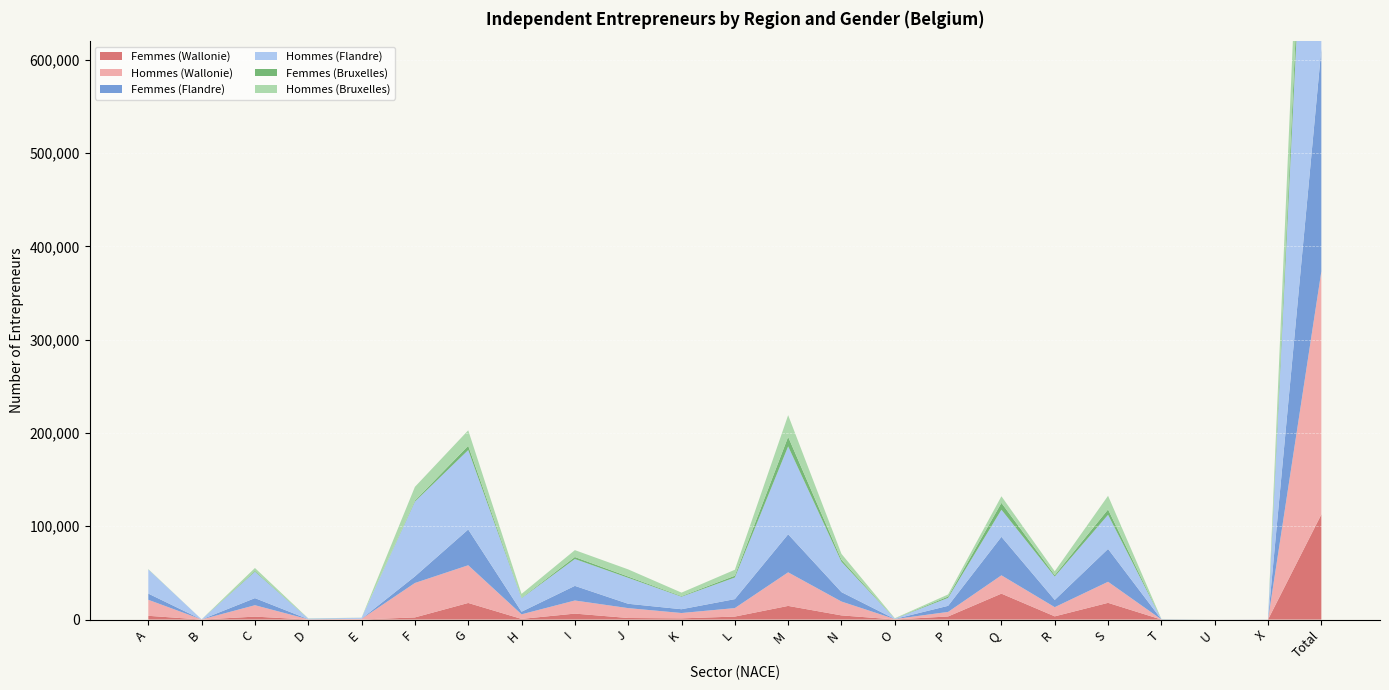

Reading left to right, transcribe all the data shown in this chart.

Femmes (Wallonie): A=4046	B=26	C=3179	D=49	E=96	F=2313	G=17816	H=721	I=6404	J=1703	K=1300	L=3218	M=14658	N=4485	O=105	P=3338	Q=27805	R=3468	S=17943	T=30	U=0	X=25	Total=112728
Hommes (Wallonie): A=17170	B=126	C=12219	D=268	E=666	F=36909	G=40413	H=4911	I=14060	J=10582	K=5741	L=9094	M=35993	N=14865	O=449	P=4875	Q=19648	R=9841	S=22589	T=108	U=0	X=23	Total=260550
Femmes (Flandre): A=6641	B=13	C=7587	D=112	E=199	F=7063	G=38336	H=2805	I=15665	J=4646	K=4058	L=9602	M=40768	N=10082	O=102	P=6519	Q=41270	R=7766	S=35204	T=95	U=2	X=47	Total=238582
Hommes (Flandre): A=25880	B=71	C=28371	D=636	E=971	F=80157	G=85140	H=14501	I=28782	J=27827	K=13413	L=23175	M=94232	N=32553	O=366	P=8517	Q=29016	R=25047	S=36563	T=286	U=1	X=53	Total=555558
Femmes (Bruxelles): A=90	B=1	C=858	D=33	E=19	F=1084	G=4576	H=395	I=2146	J=1354	K=668	L=1909	M=10196	N=2174	O=90	P=1427	Q=7373	R=1533	S=5738	T=41	U=3	X=6	Total=41714
Hommes (Bruxelles): A=294	B=12	C=3077	D=196	E=89	F=14745	G=16599	H=4186	I=7390	J=7684	K=3717	L=6389	M=23271	N=6304	O=312	P=2255	Q=7065	R=4127	S=14637	T=109	U=16	X=17	Total=122491